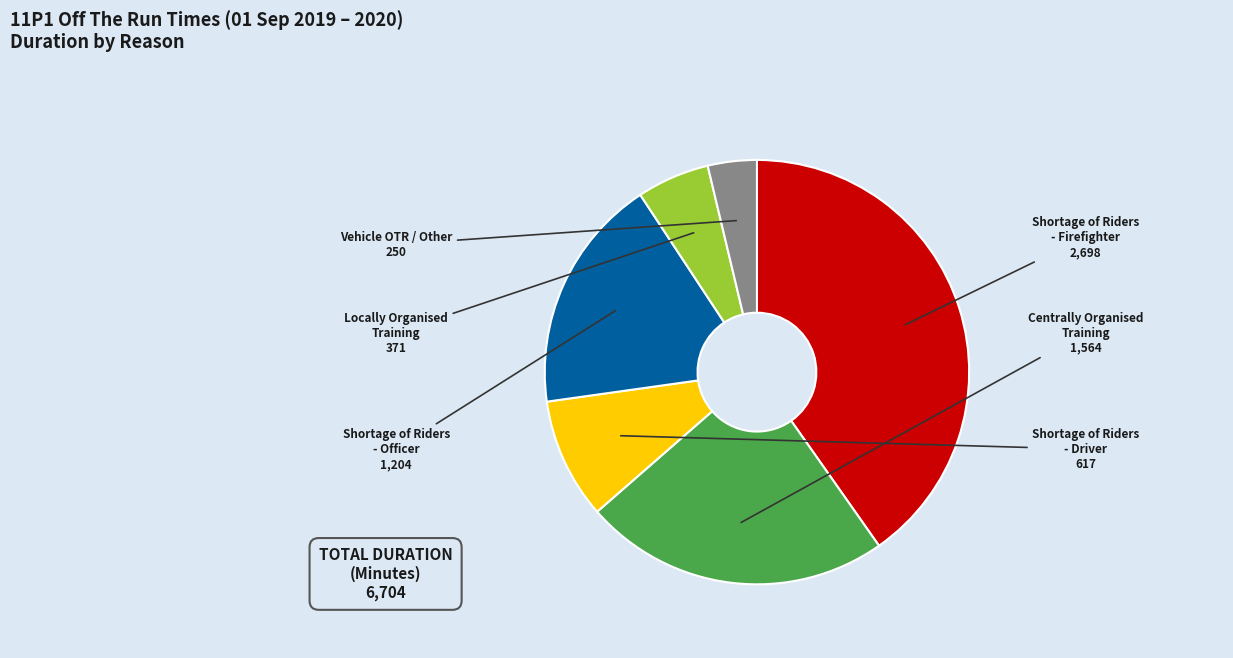

Is there any slice that represents more than half of the pie?

No